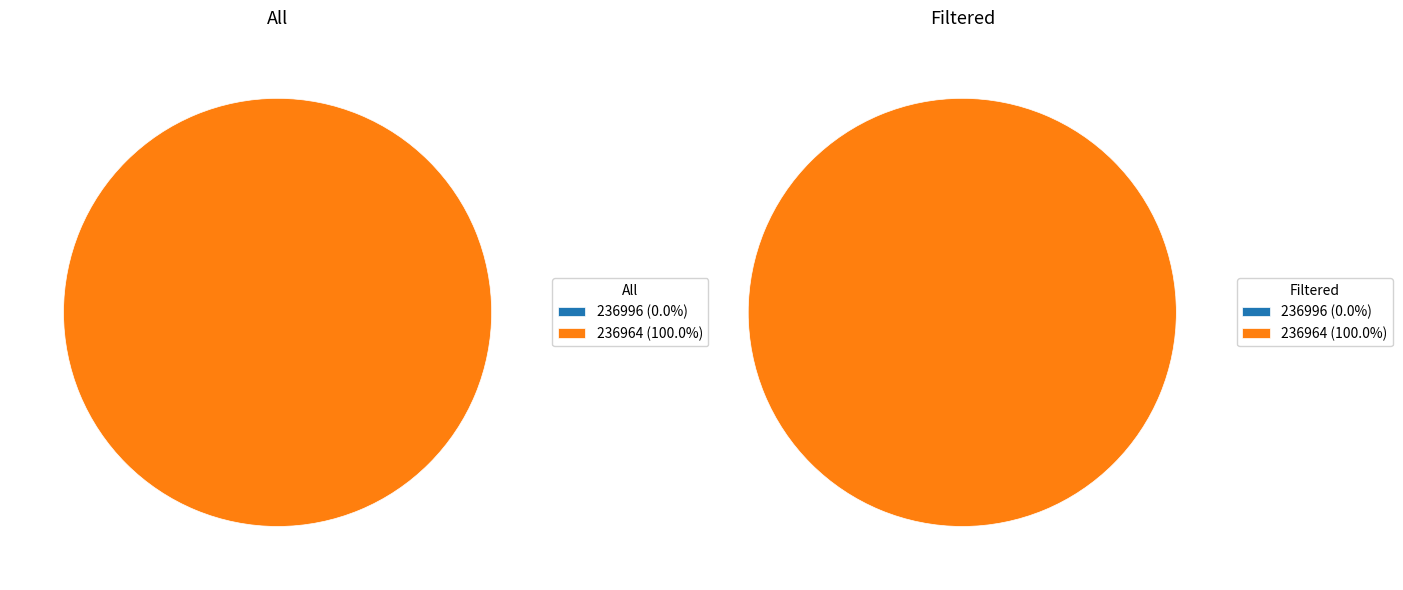

Is there any slice that represents more than half of the pie?

Yes